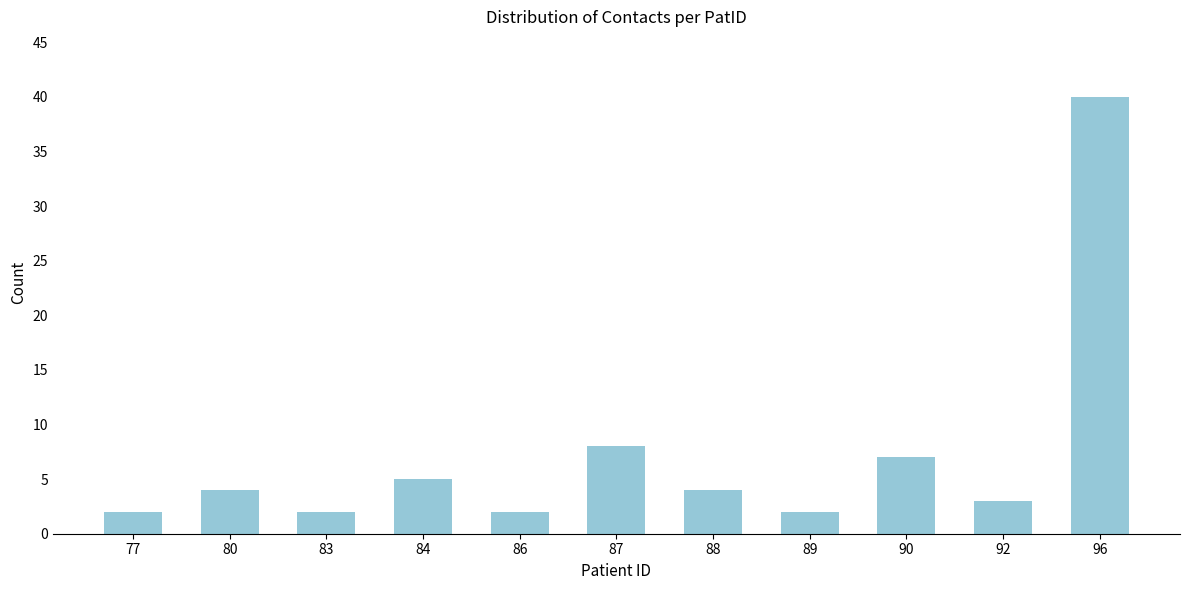

Reading left to right, extract all data points from this chart.

77=2	80=4	83=2	84=5	86=2	87=8	88=4	89=2	90=7	92=3	96=40